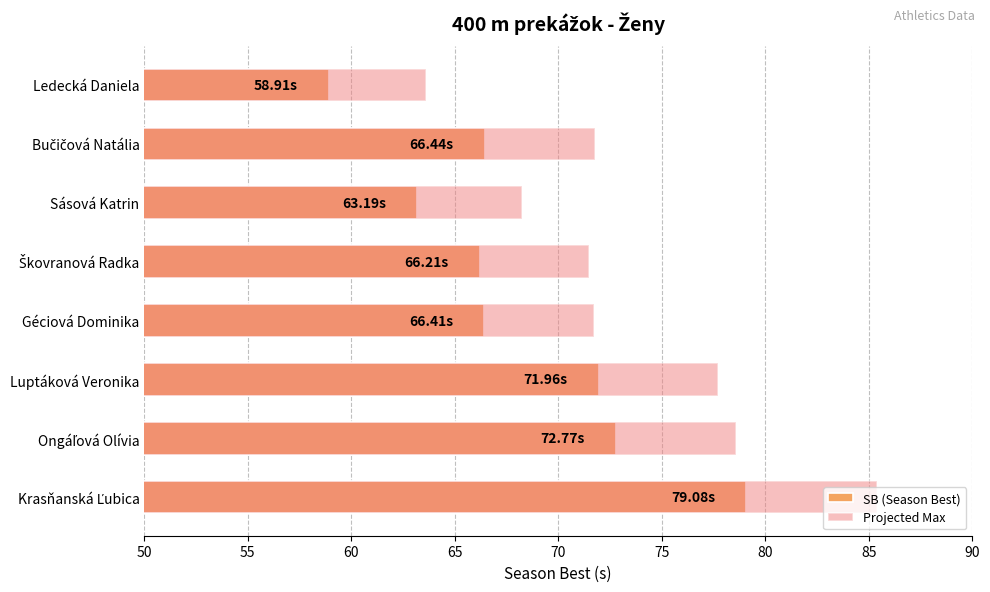

What is the highest value of the SB (Season Best) series?

79.1